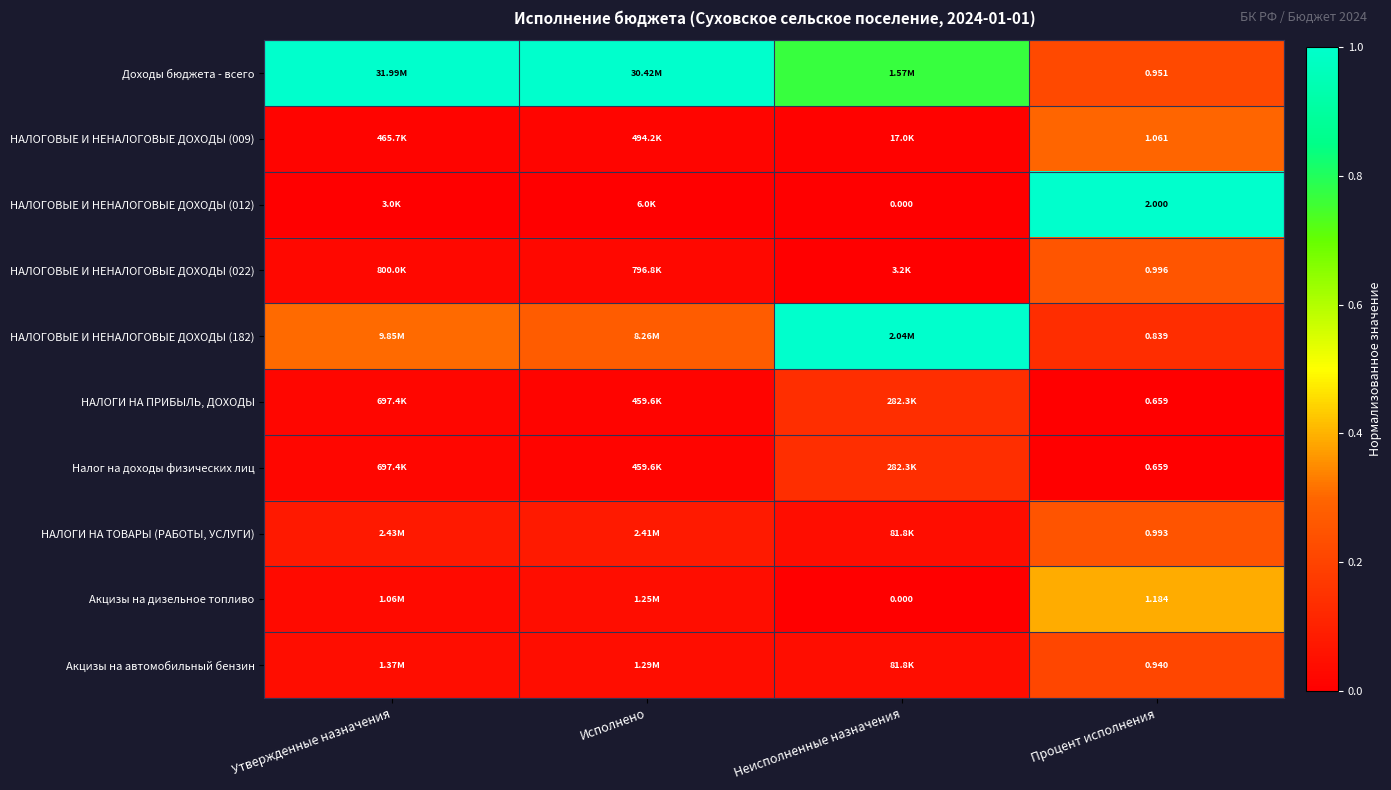

Is the value of НАЛОГОВЫЕ И НЕНАЛОГОВЫЕ ДОХОДЫ (012) at Процент исполнения greater than the value of Налог на доходы физических лиц at Процент исполнения?

Yes